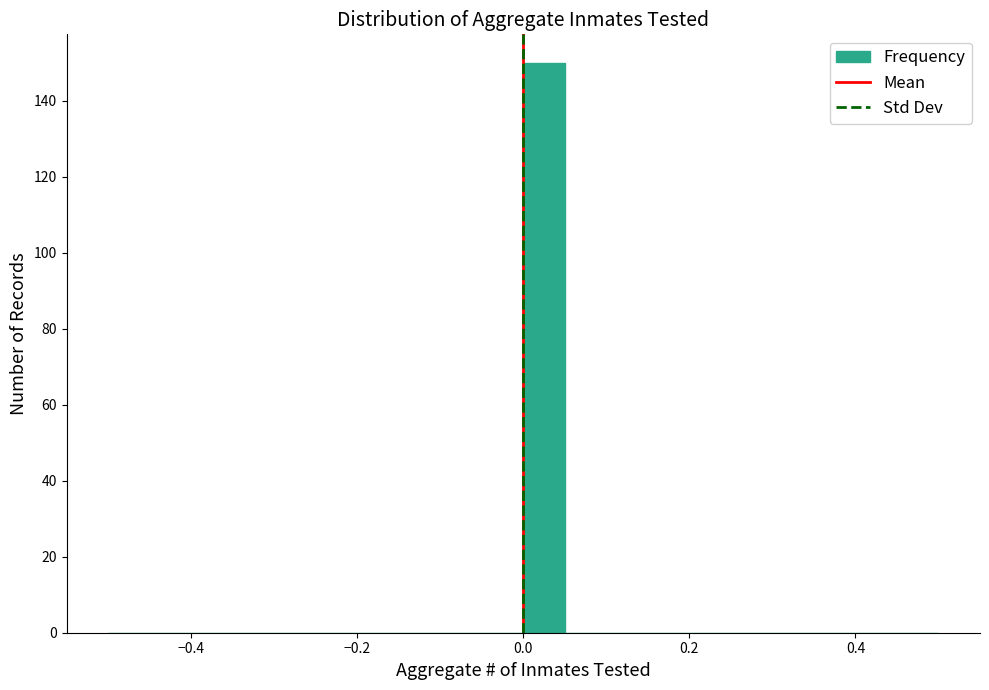

Around what value on the x-axis is the tallest bar? Give the approximate position of its centre, as read against the axis.

0.02